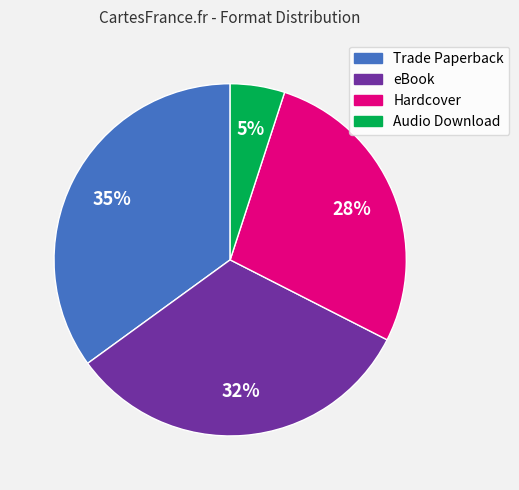

Is the sum of Hardcover and Audio Download greater than half?

No